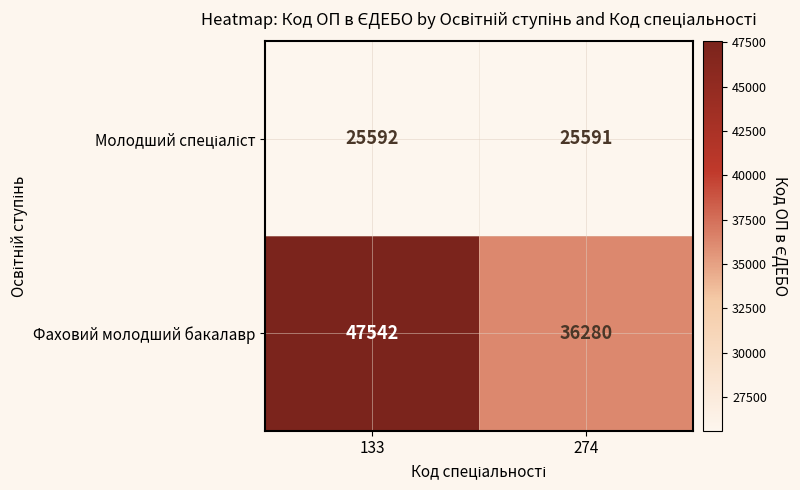

List the labels in order of Фаховий молодший бакалавр value, smallest first.

274, 133